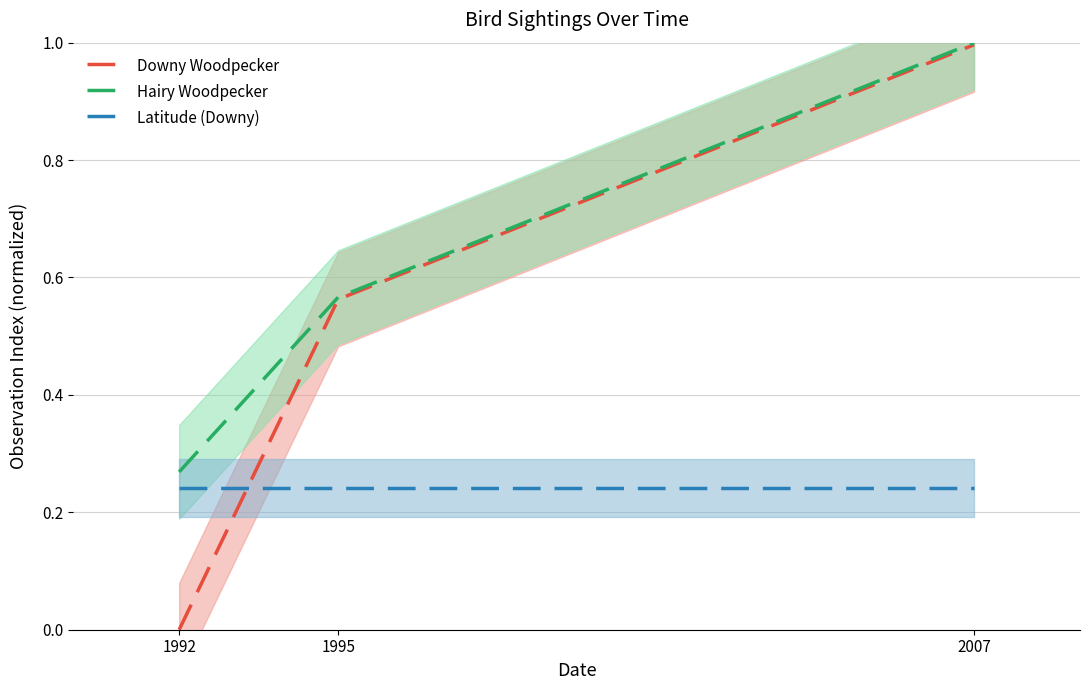

Which series has the widest spread of values?

Downy Woodpecker